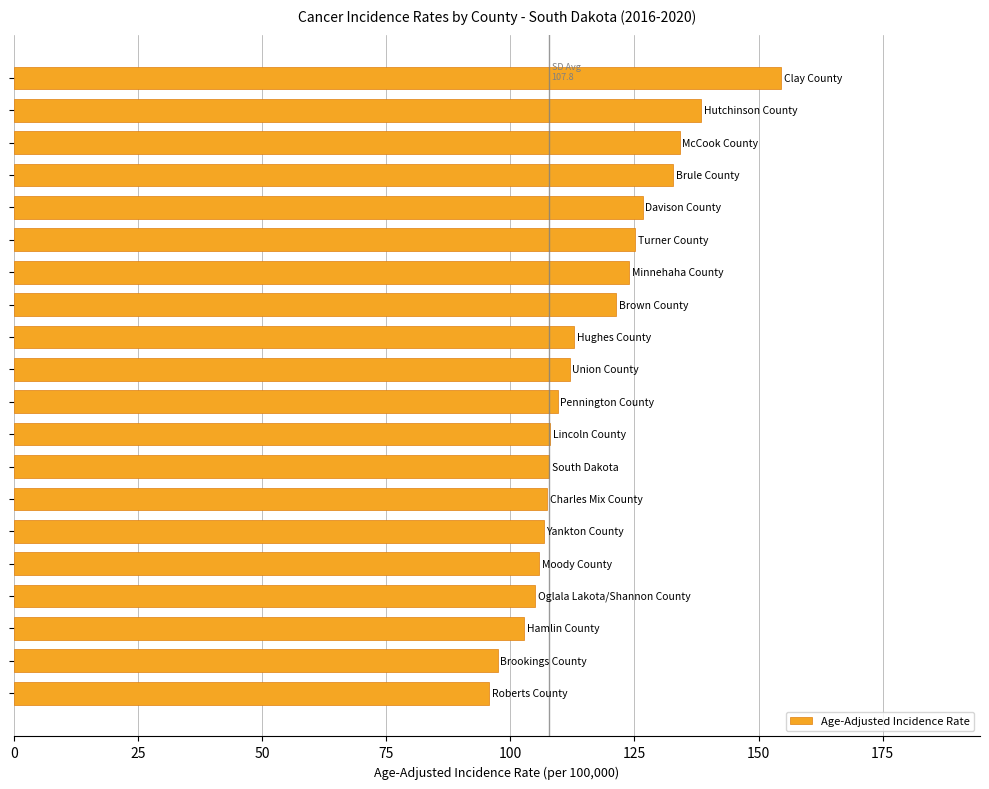

What is the minimum value shown in the chart?

95.8